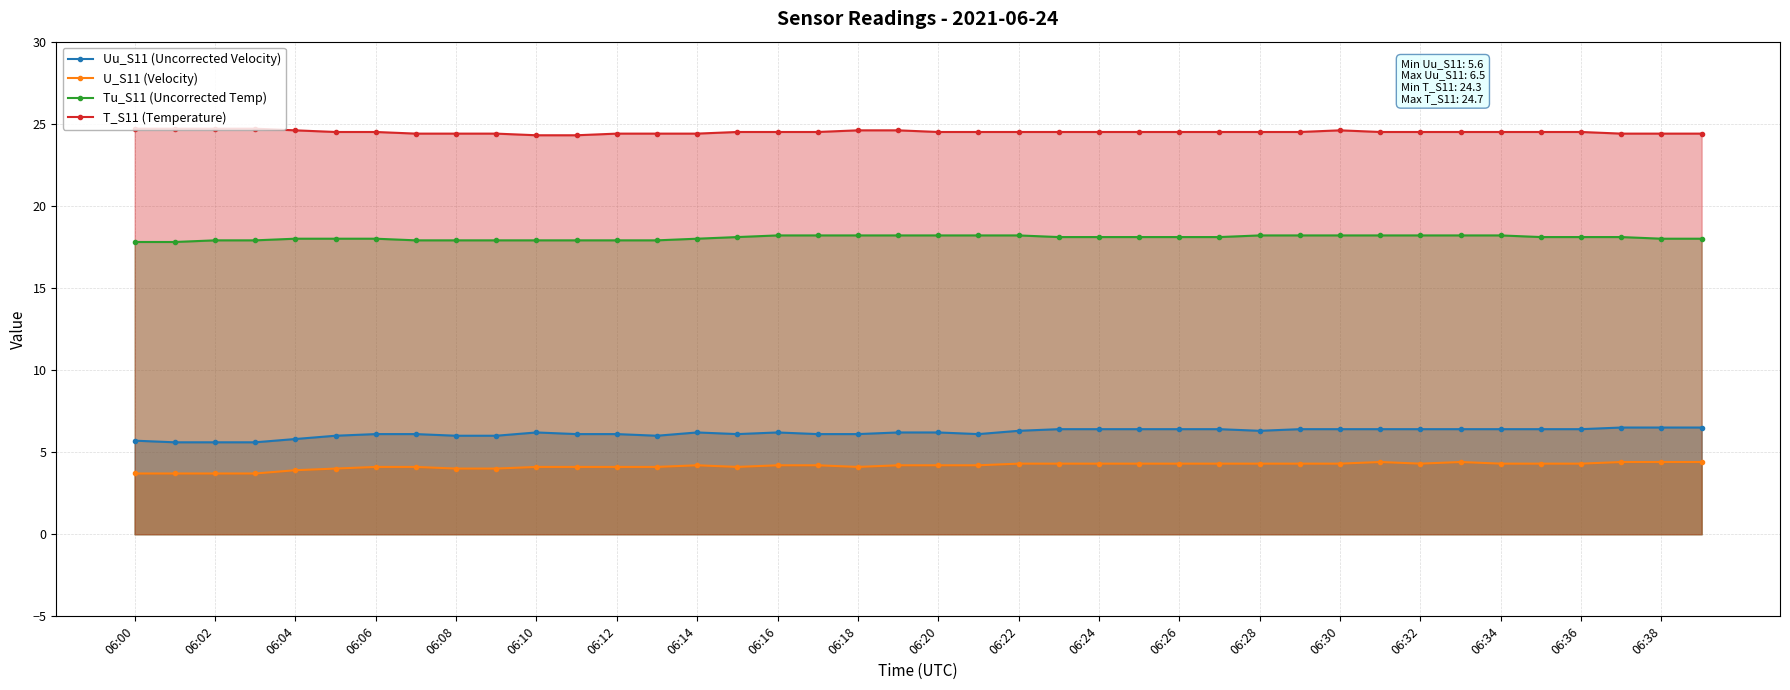

What is the spread (max minus min) of values at 06:20?

20.3